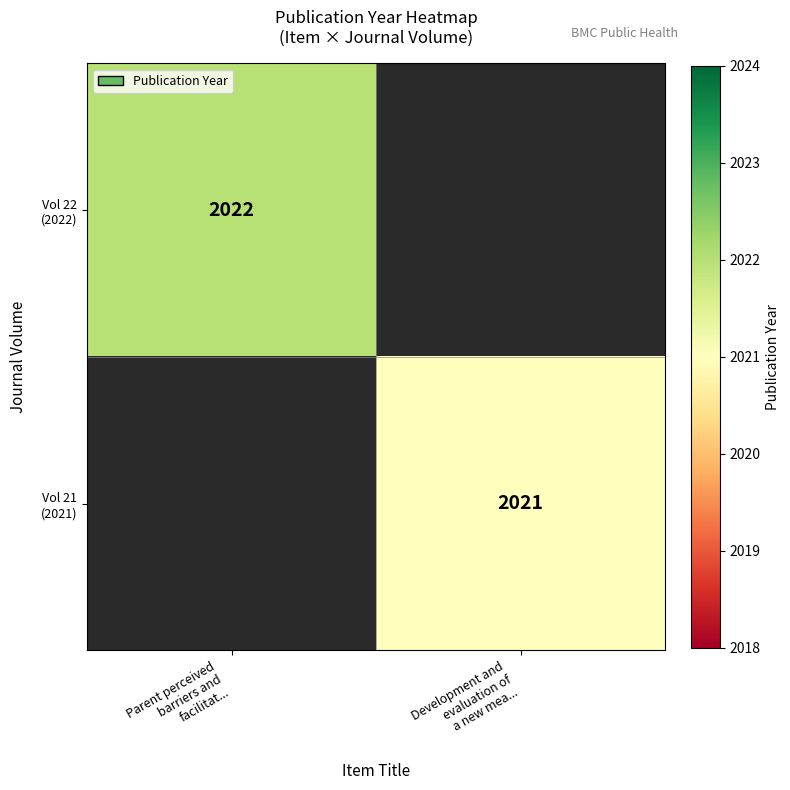

Rank the categories by Vol 21 (2021) value from highest to lowest.

Development and evaluation of a new mea..., Parent perceived barriers and facilitat...